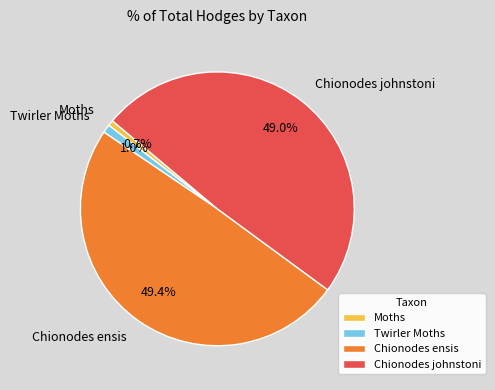

What percentage is the Chionodes ensis slice, to the nearest percent?

49%